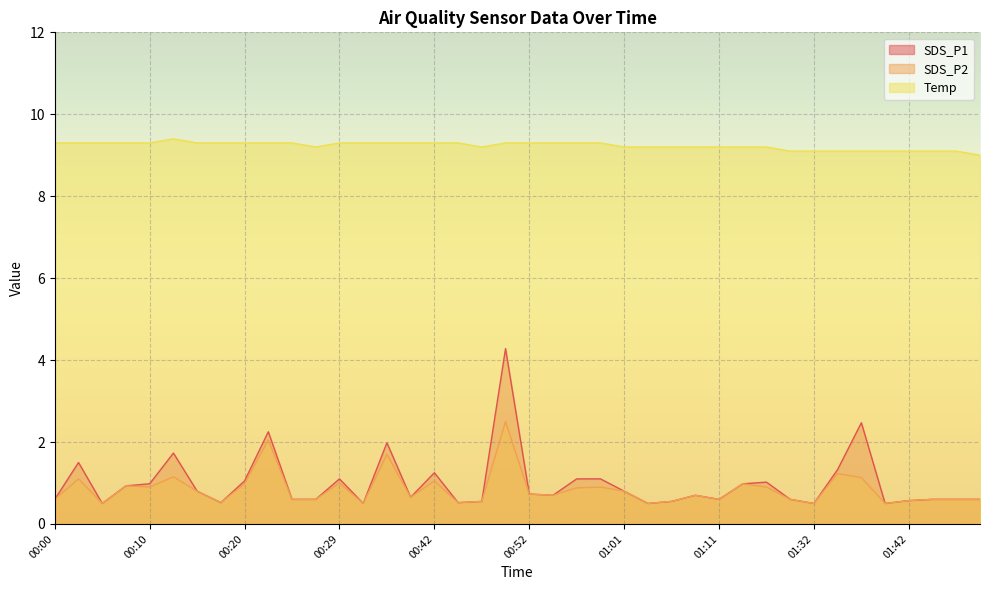

In SDS_P1, how many points are lower than both neighbors (excluding endpoints)?

10